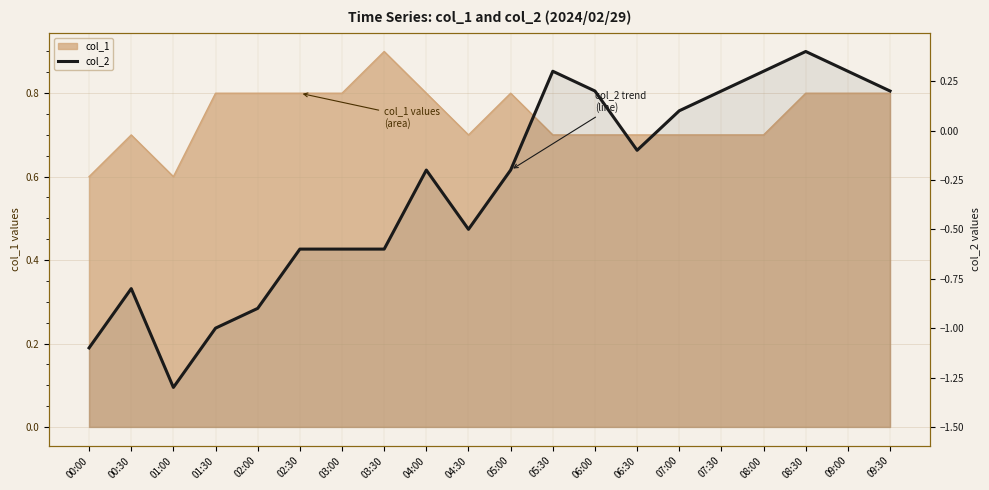

The chart shows a value of 0.2 at 06:00. True or false?

True